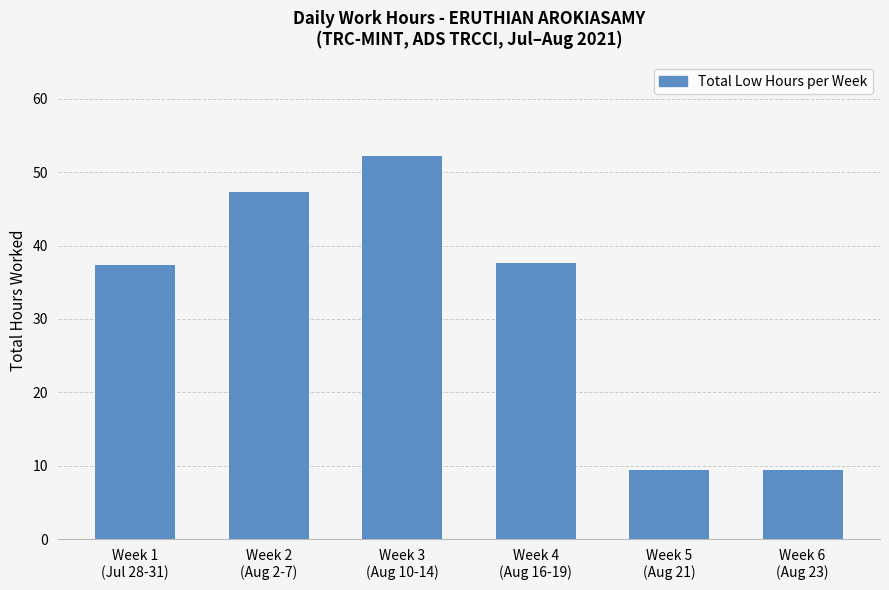

Which has a higher value, Week 3
(Aug 10-14) or Week 4
(Aug 16-19)?

Week 3
(Aug 10-14)